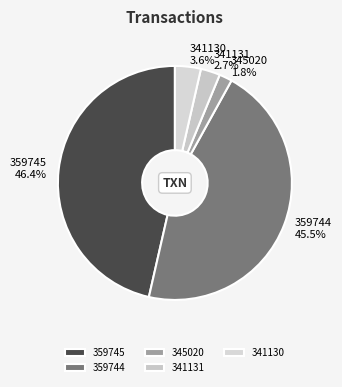

What percentage is NOT represented by 341130?

96.4%